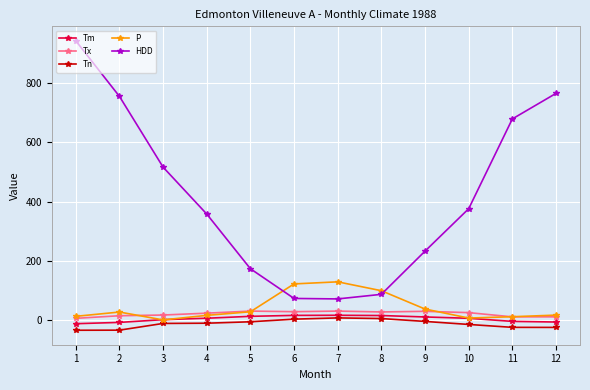

Which series has the largest range (max minus min)?

HDD